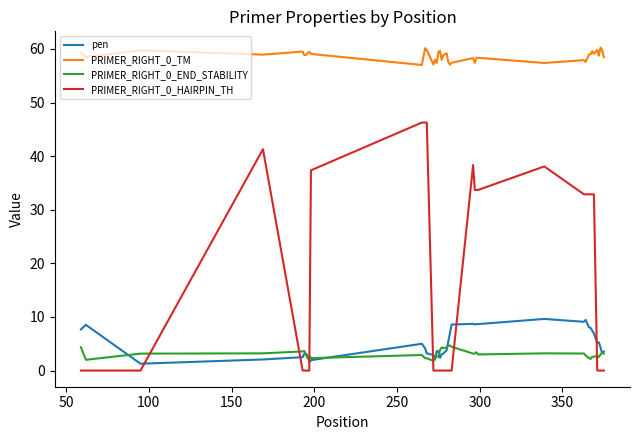

Which series has the largest total across all categories?

PRIMER_RIGHT_0_TM